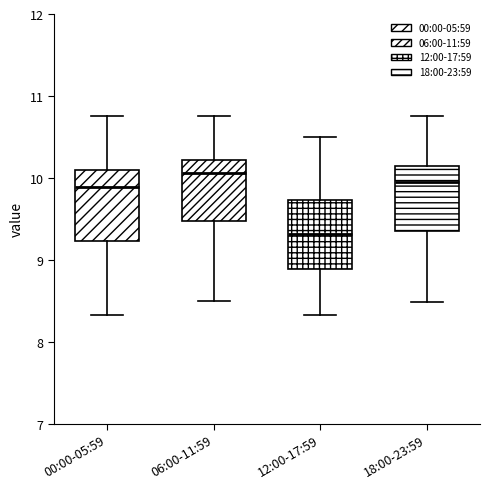

Where does the median line of the box for 12:00-17:59 sit on the y-axis? The values are not printed on the chart, so give them approximately, as read against the axis.

9.3